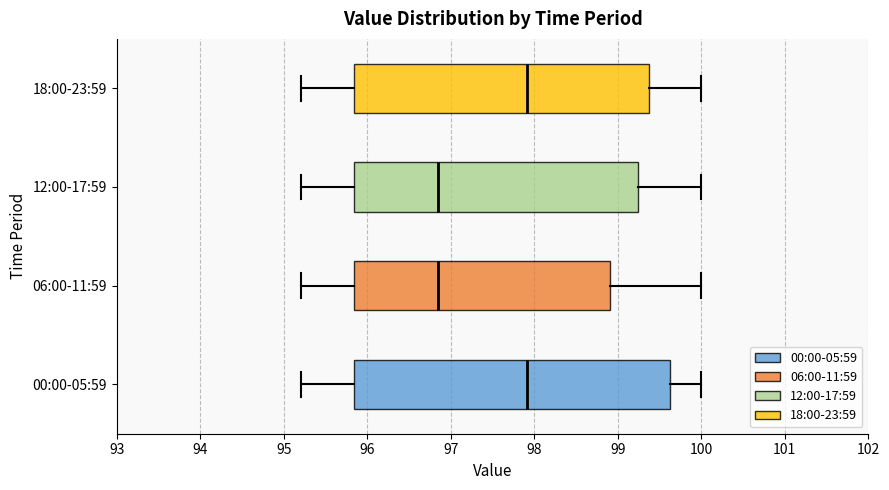

Reading bottom to top, transcribe this box plot: for each box, give where its median line is, the range the box spans, and where its two whiskers end, as read against the x-axis. The values are not printed on the chart, so give them approximately, as read against the axis.

00:00-05:59: median 97.9, box 95.8 to 99.6, whiskers 95.2 to 100.0
06:00-11:59: median 96.8, box 95.8 to 98.9, whiskers 95.2 to 100.0
12:00-17:59: median 96.8, box 95.8 to 99.2, whiskers 95.2 to 100.0
18:00-23:59: median 97.9, box 95.8 to 99.4, whiskers 95.2 to 100.0